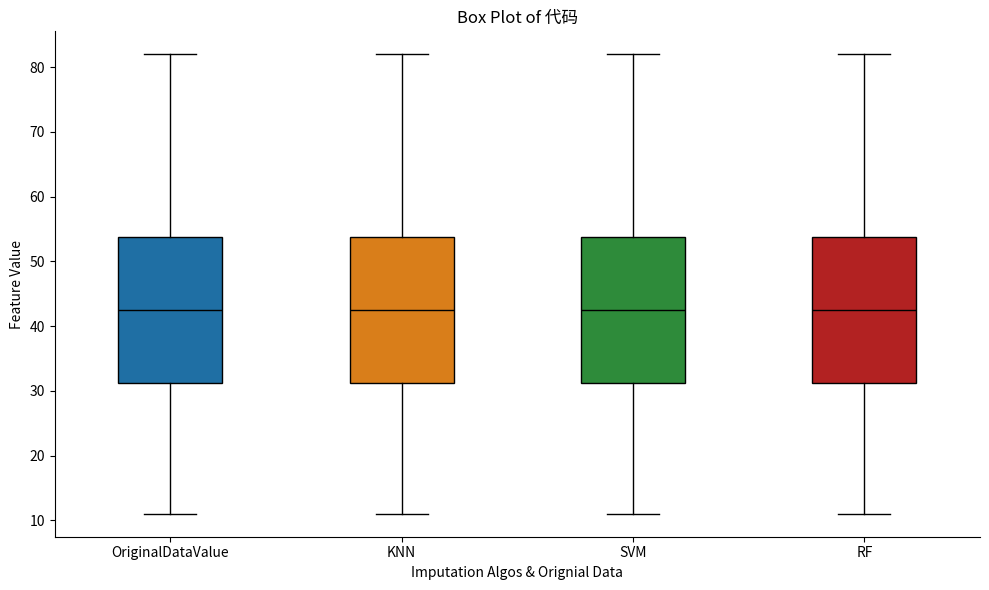

Reading left to right, read every box against the y-axis: the position of its median line, the range the box covers, and the ends of its whiskers. The values are not printed on the chart, so give them approximately, as read against the axis.

OriginalDataValue: median 43, box 31 to 54, whiskers 11 to 82
KNN: median 43, box 31 to 54, whiskers 11 to 82
SVM: median 43, box 31 to 54, whiskers 11 to 82
RF: median 43, box 31 to 54, whiskers 11 to 82